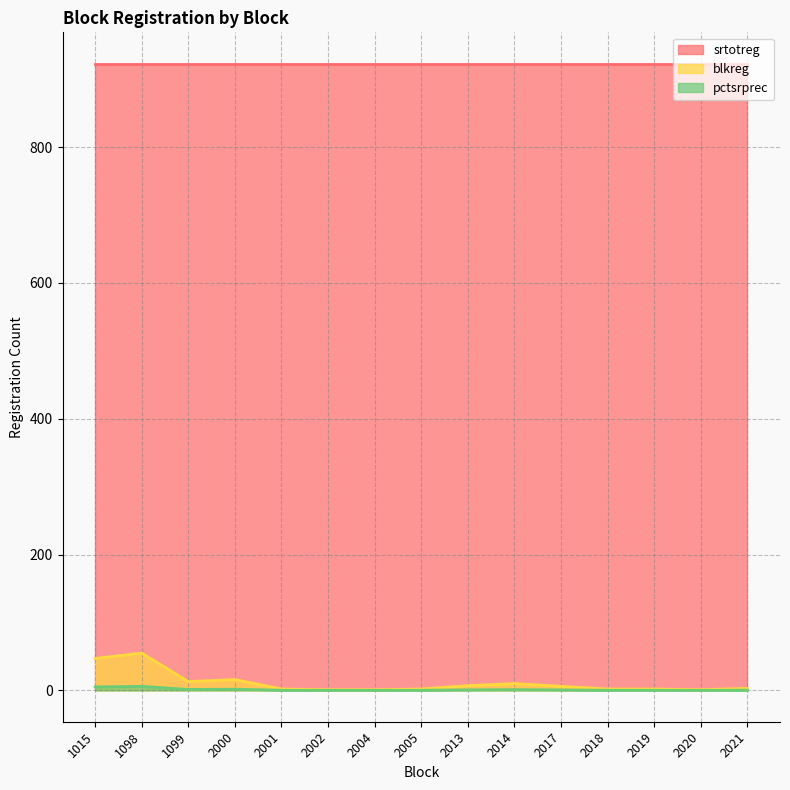

Between 2017 and 2002, which is larger?

2017